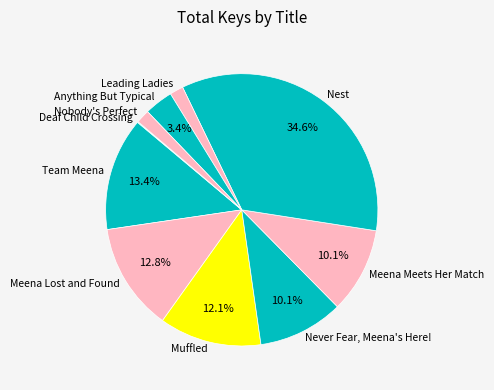

What is the largest slice in the pie chart?

Nest